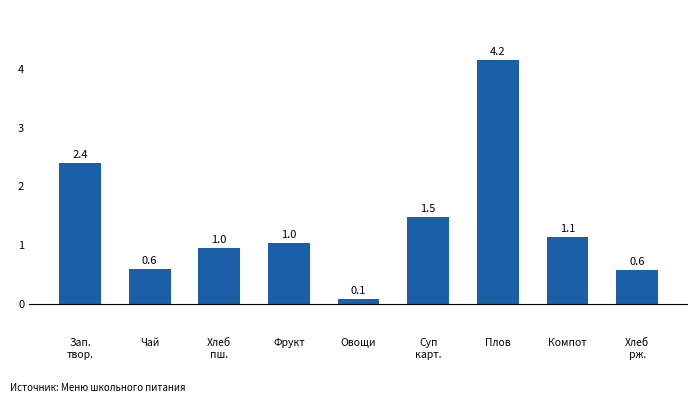

Which category has the highest value across all series?

Плов